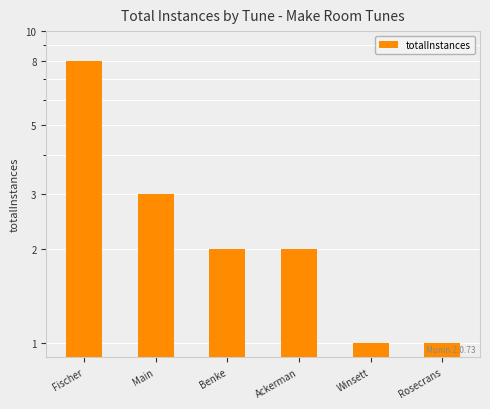

Approximately how many times larger is the value at Fischer compared to Ackerman?

4.0